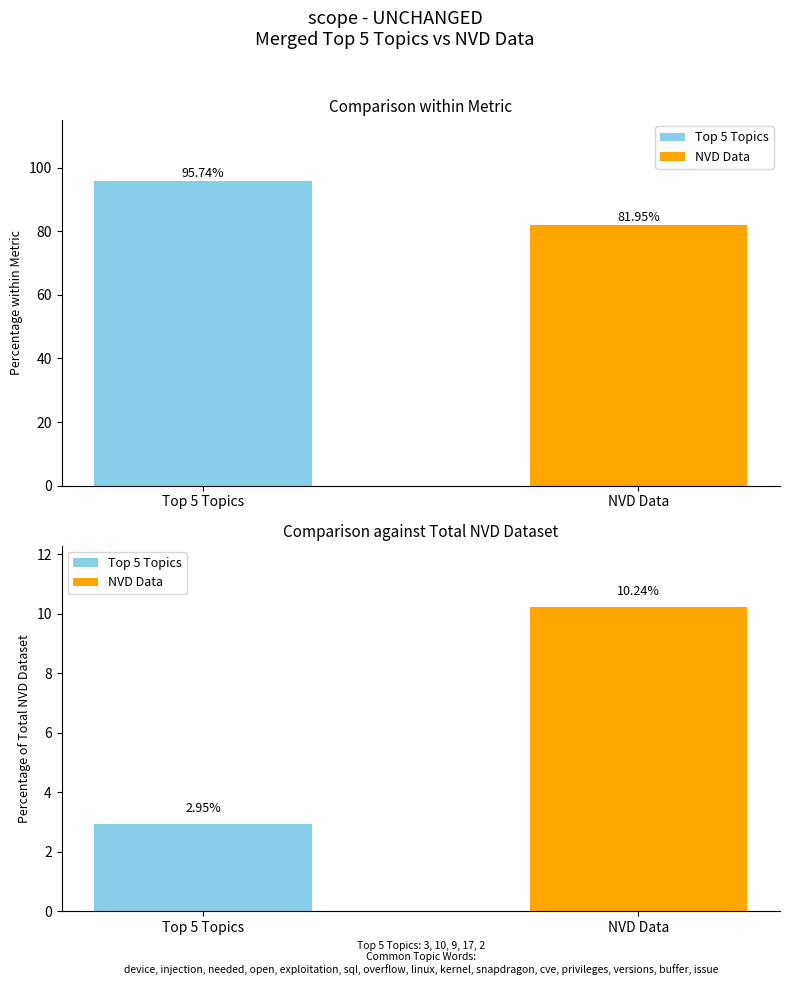

The value of NVD Data at 0 is 82.0. True or false?

True